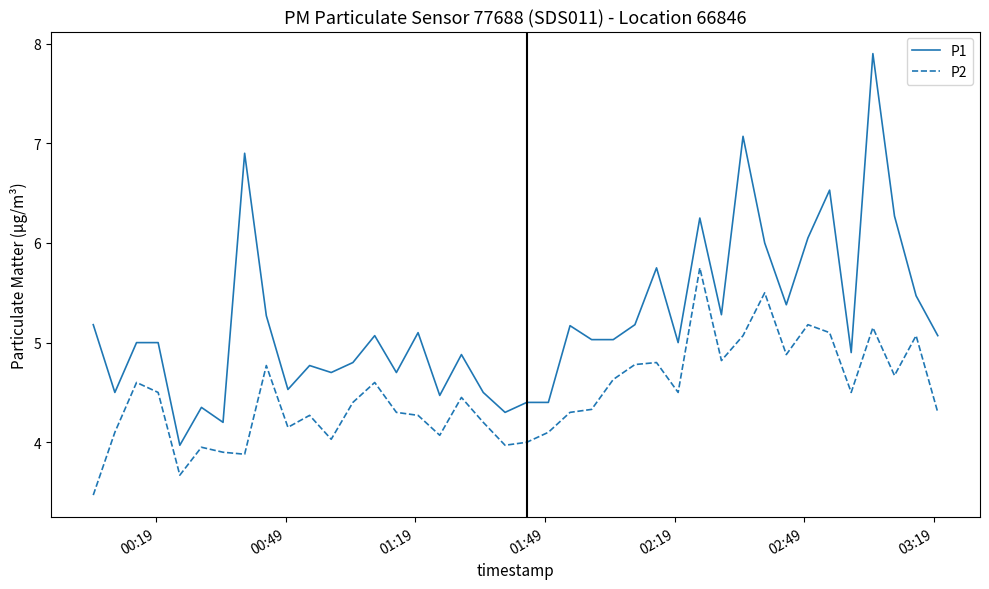

What is the lowest value of the P2 series?

3.5